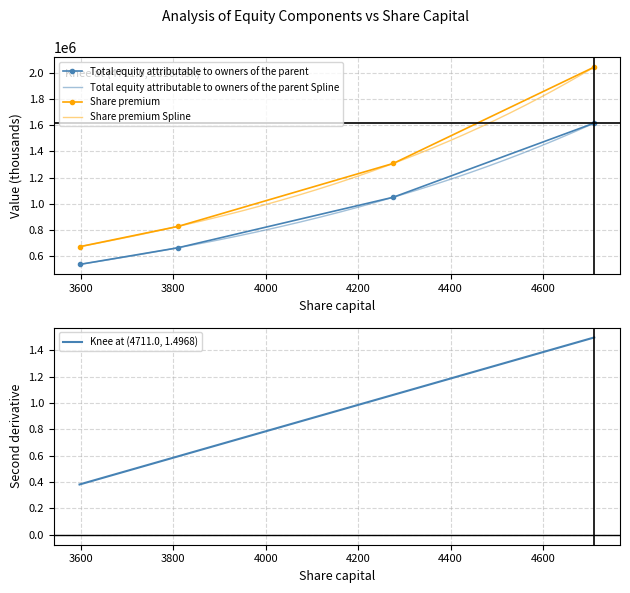

How many series are shown in this chart?

2